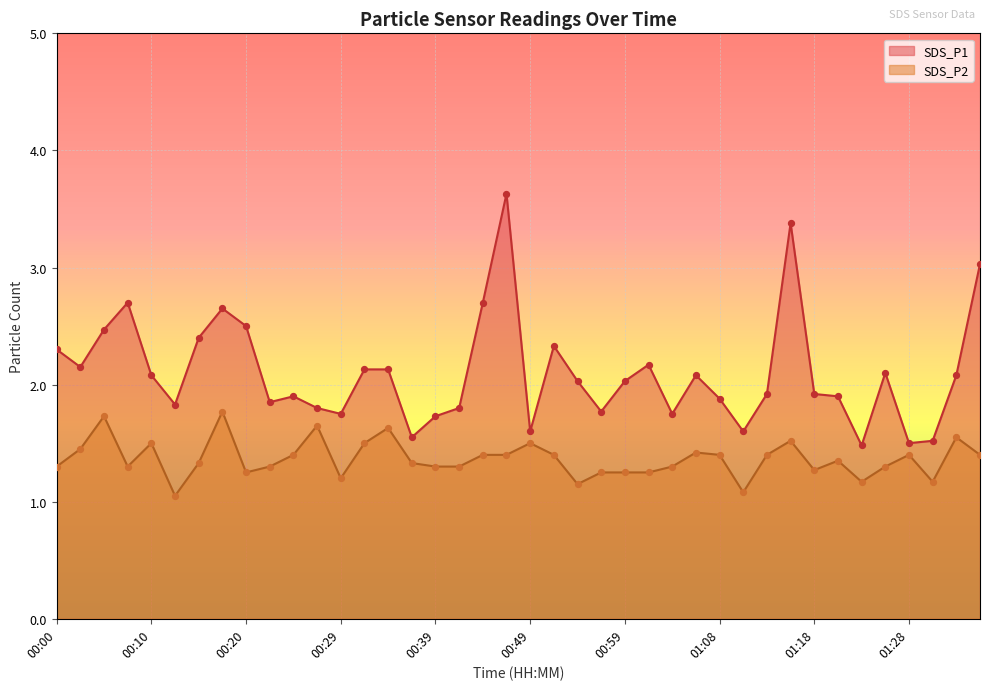

Which series contains the lowest Y value?

SDS_P2